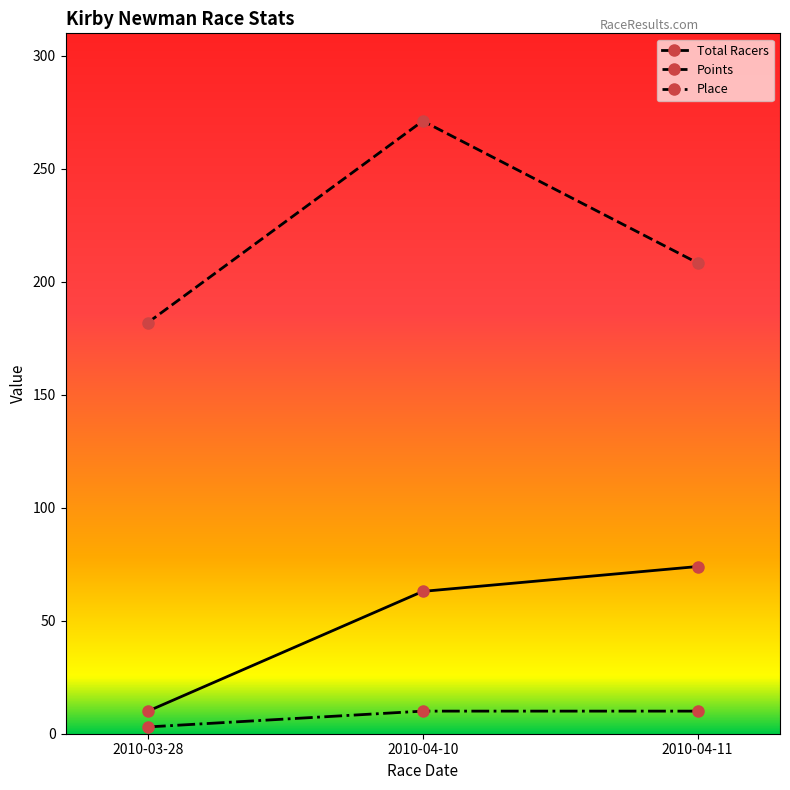

What is the label of the 3rd point from the left?

2010-04-11